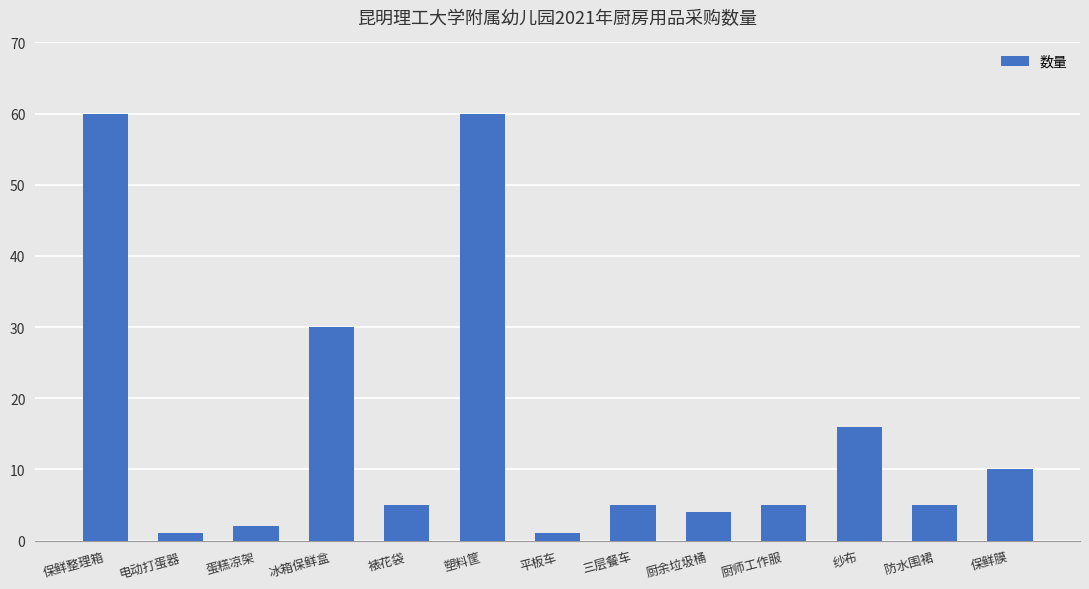

What is the greatest value displayed?

60